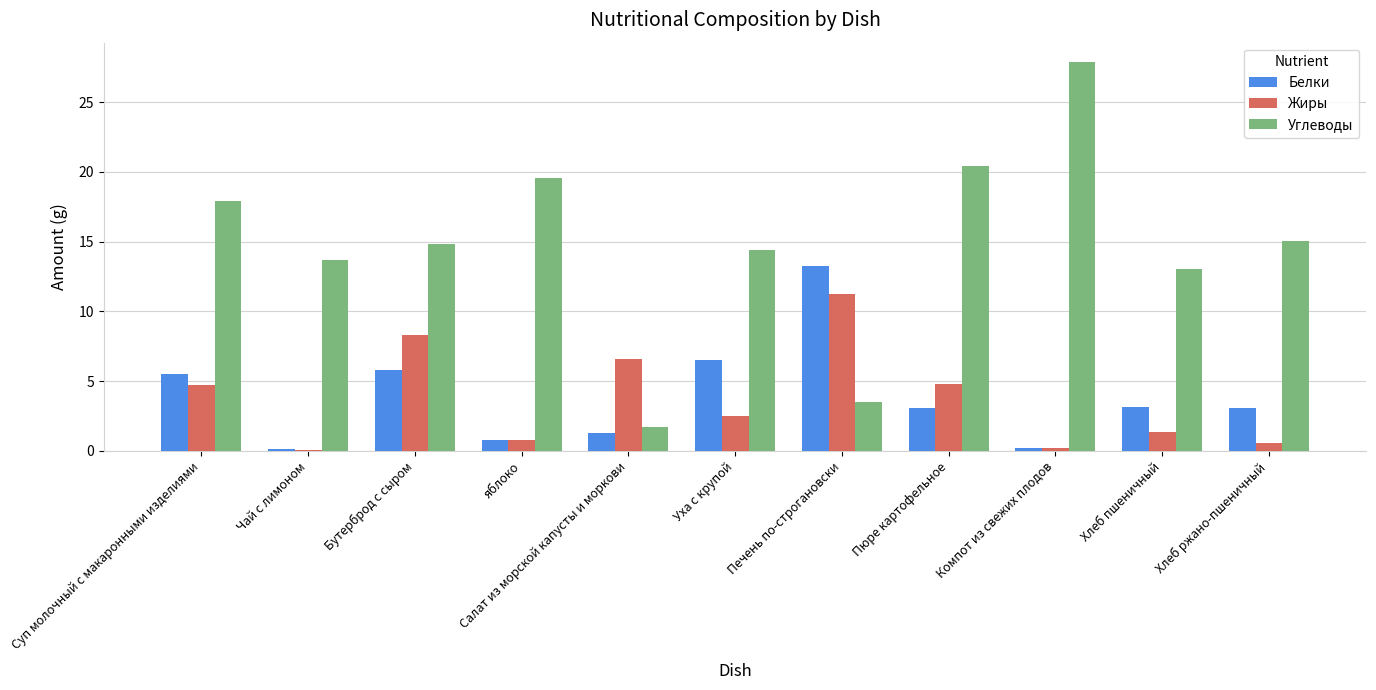

Which category has the highest value in the Белки series?

Печень по-строгановски